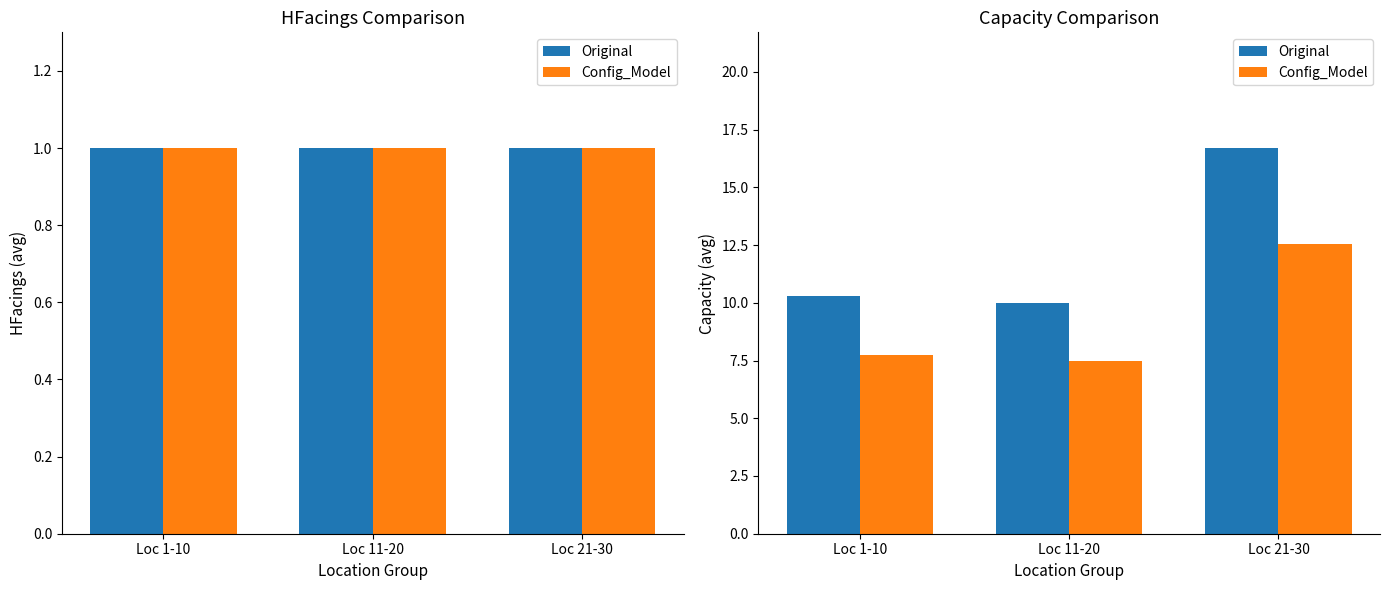

How many groups of bars are there?

3